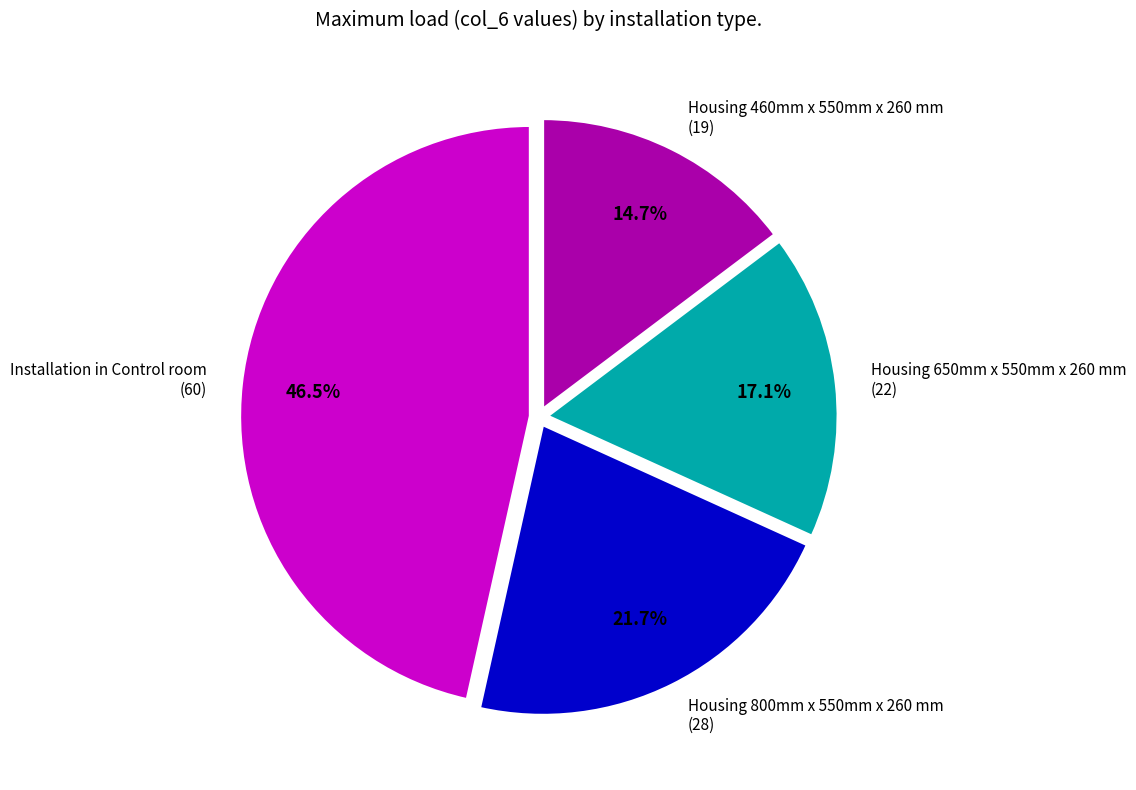

Which slice is the largest?

Installation in Control room